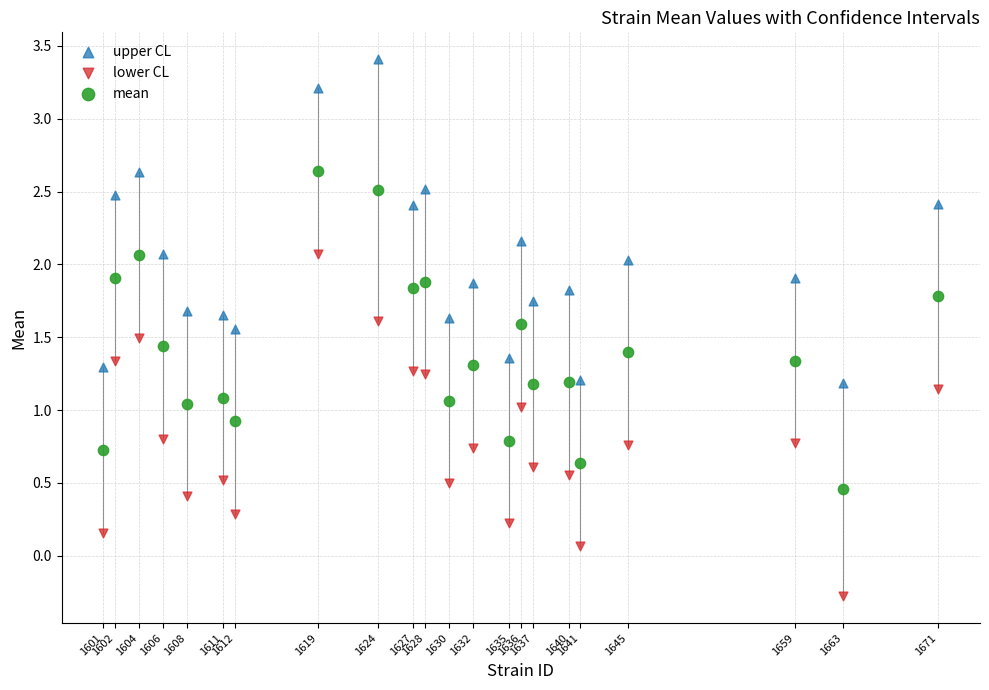

Across all data points, what is the range of X values (max minus min)?

70.0